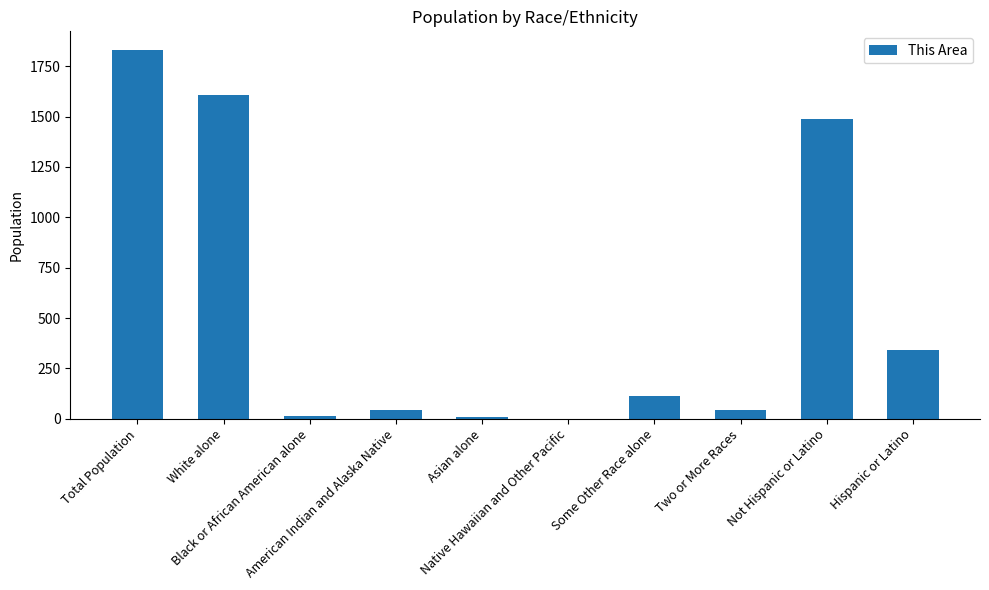

What is the sum of all values?

5496